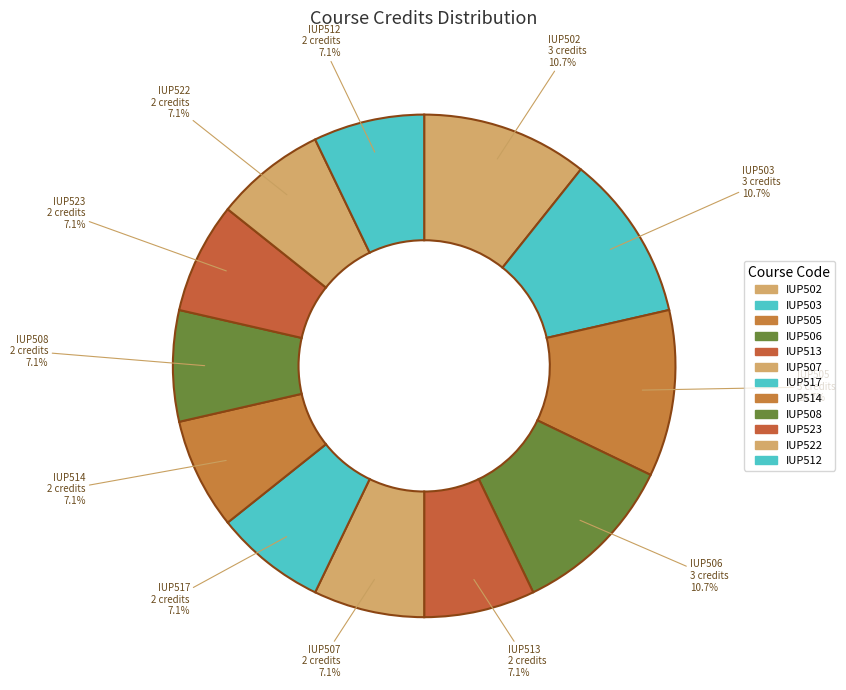

How many segments does this pie chart have?

12